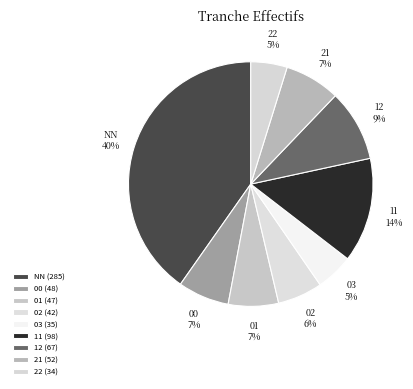

Is there any slice that represents more than half of the pie?

No